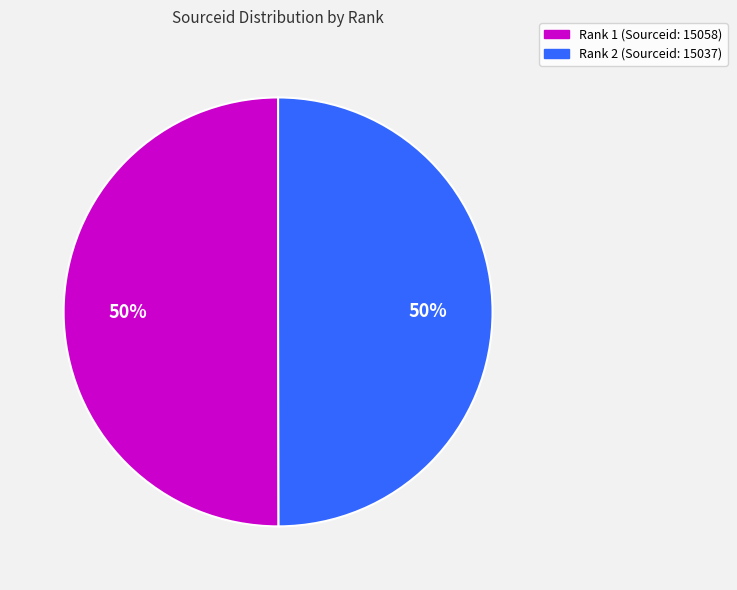

What percentage is the Rank 2 slice, to the nearest percent?

50%